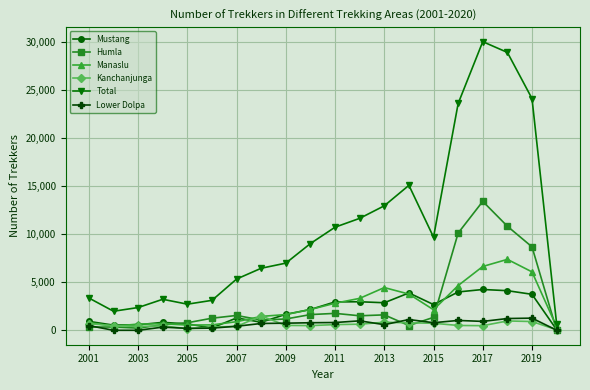

True or false: Total and Lower Dolpa cross at least once.

False